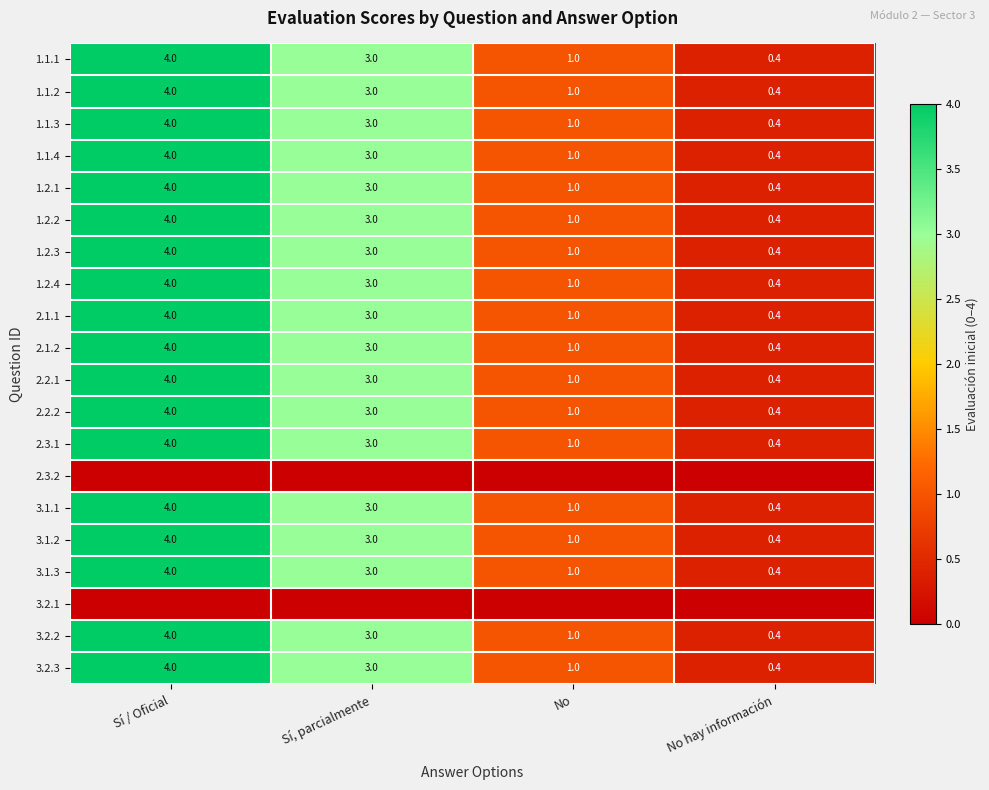

What value does the 2.1.2 series have at No hay información?

0.4